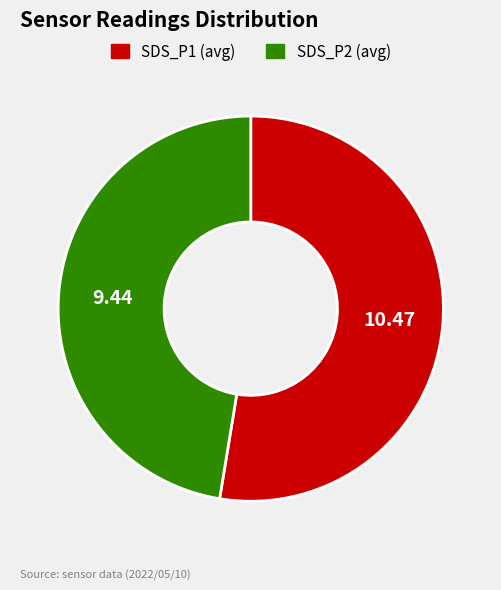

What is the ratio of the value at SDS_P1 (avg) to the value at SDS_P2 (avg)?

1.1